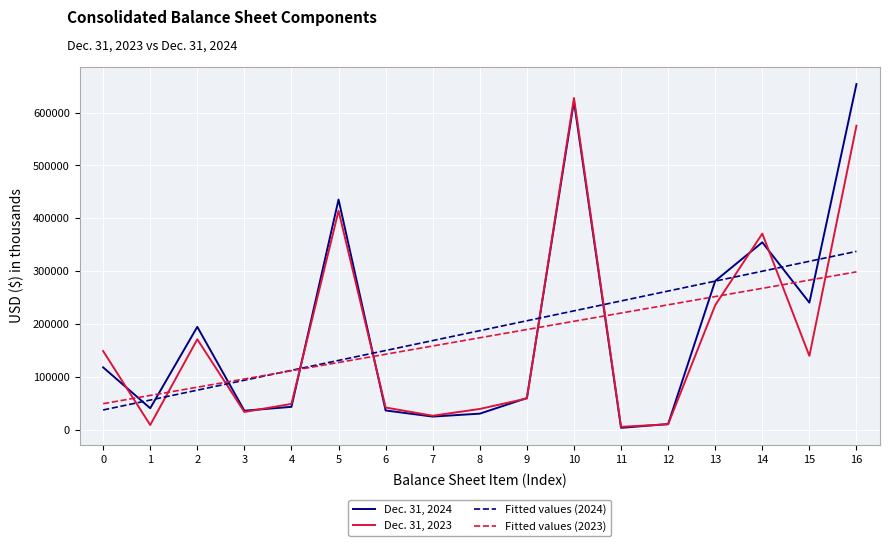

True or false: Fitted values (2023) and Dec. 31, 2024 cross at least once.

True